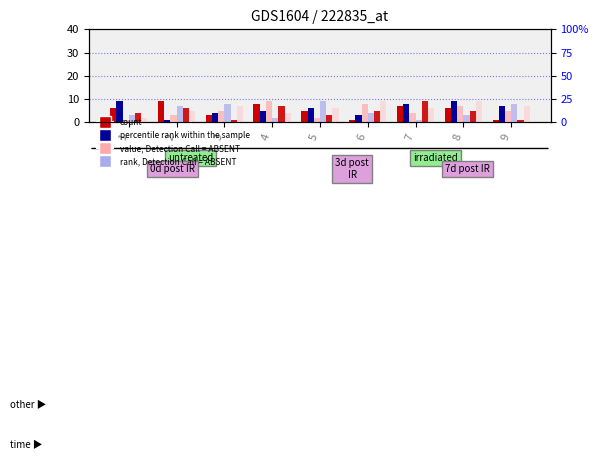

What is the minimum value shown in the chart?

1